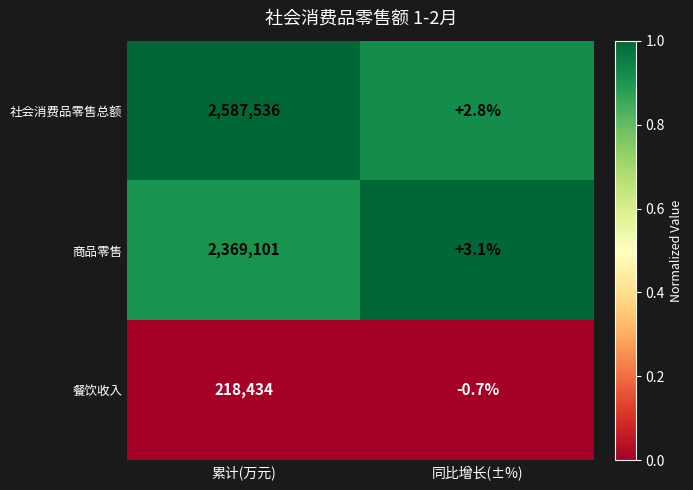

What is the spread (max minus min) of values at 累计(万元)?

2369102.0